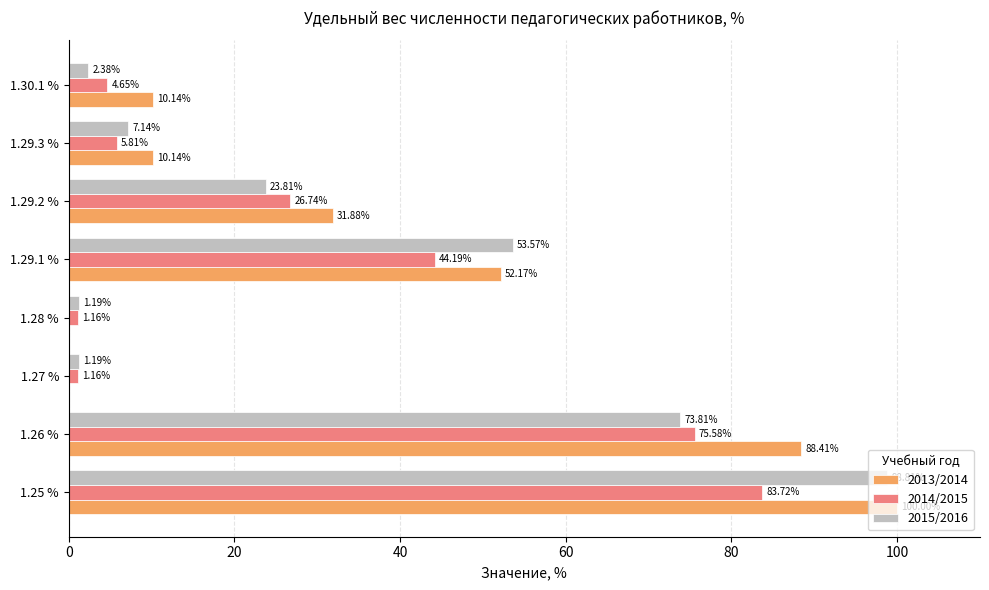

Is the value of 2013/2014 at 1.28 % greater than the value of 2014/2015 at 1.29.3 %?

No